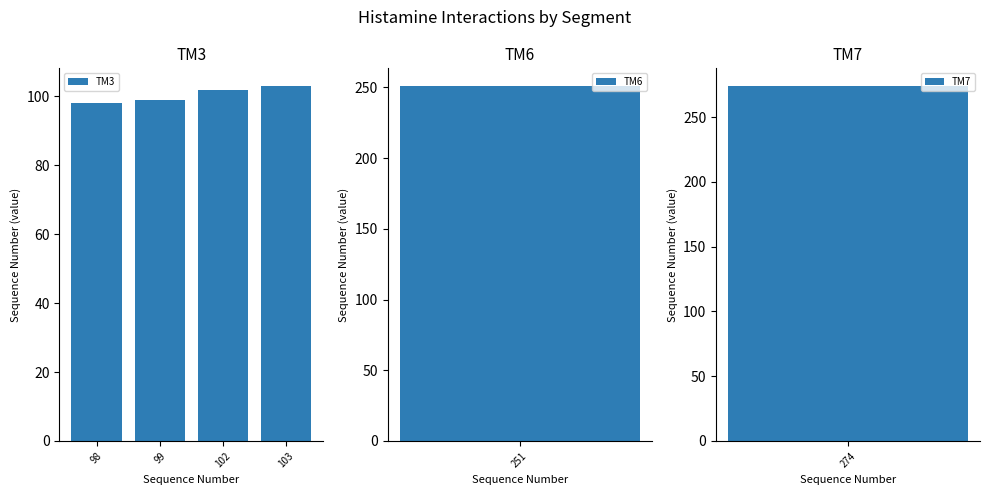

Is it true that TM3 equals 102 at 102?

True